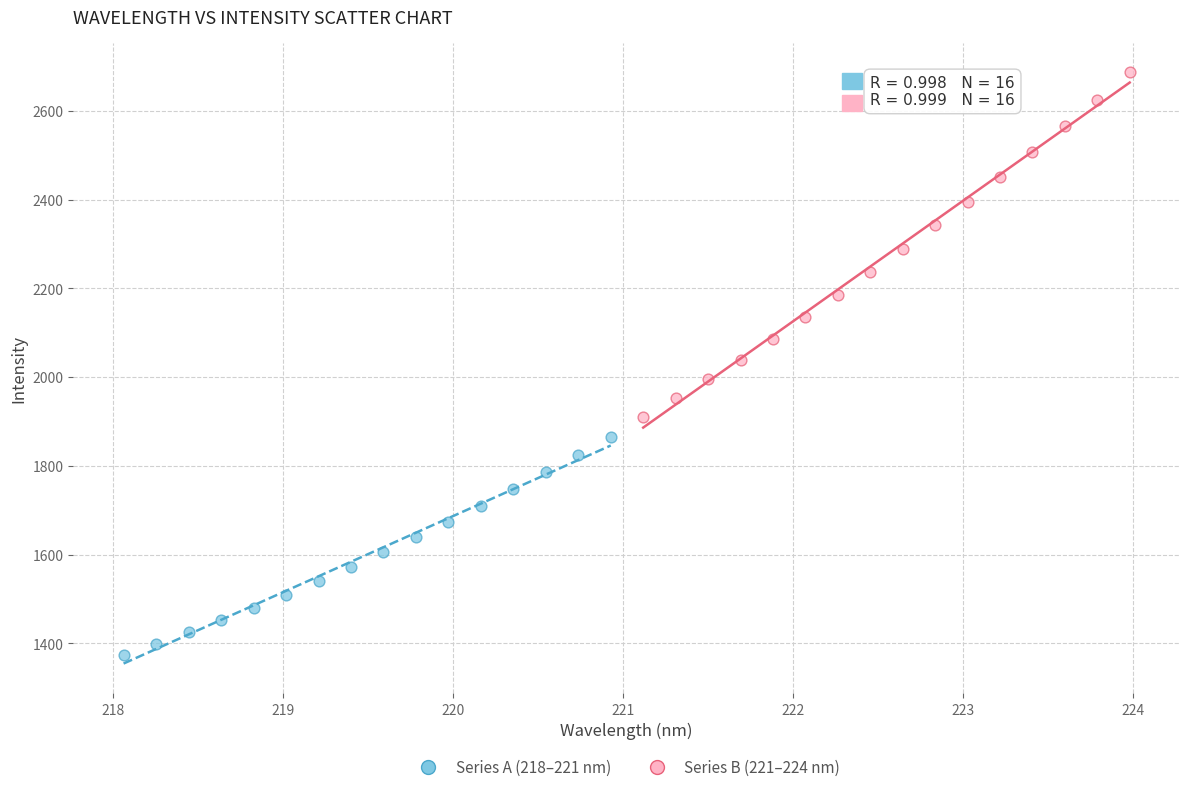

Which series has the largest Y range (max minus min)?

Series B (221–224 nm)